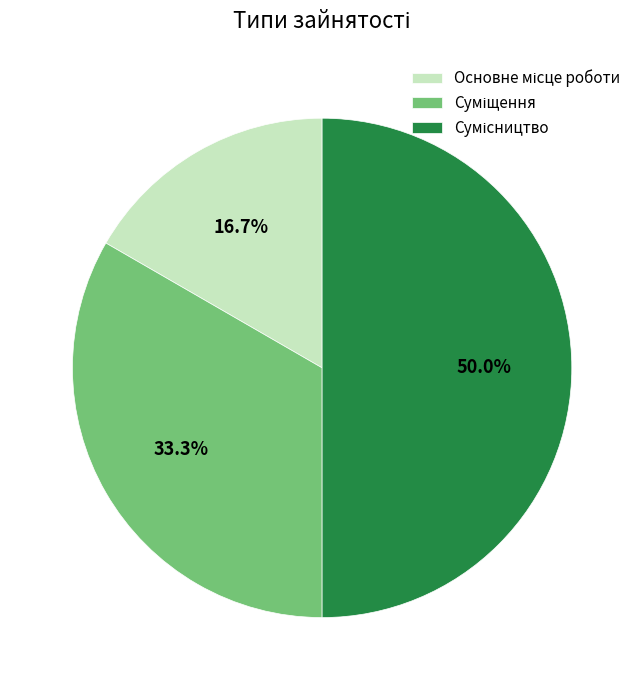

To the nearest percent, what is the difference between the largest and smallest slice percentages?

33%